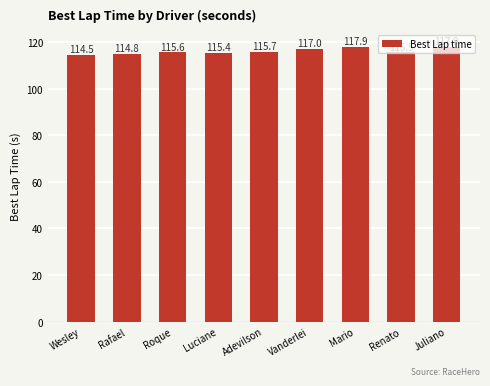

How many values are below 115?

2